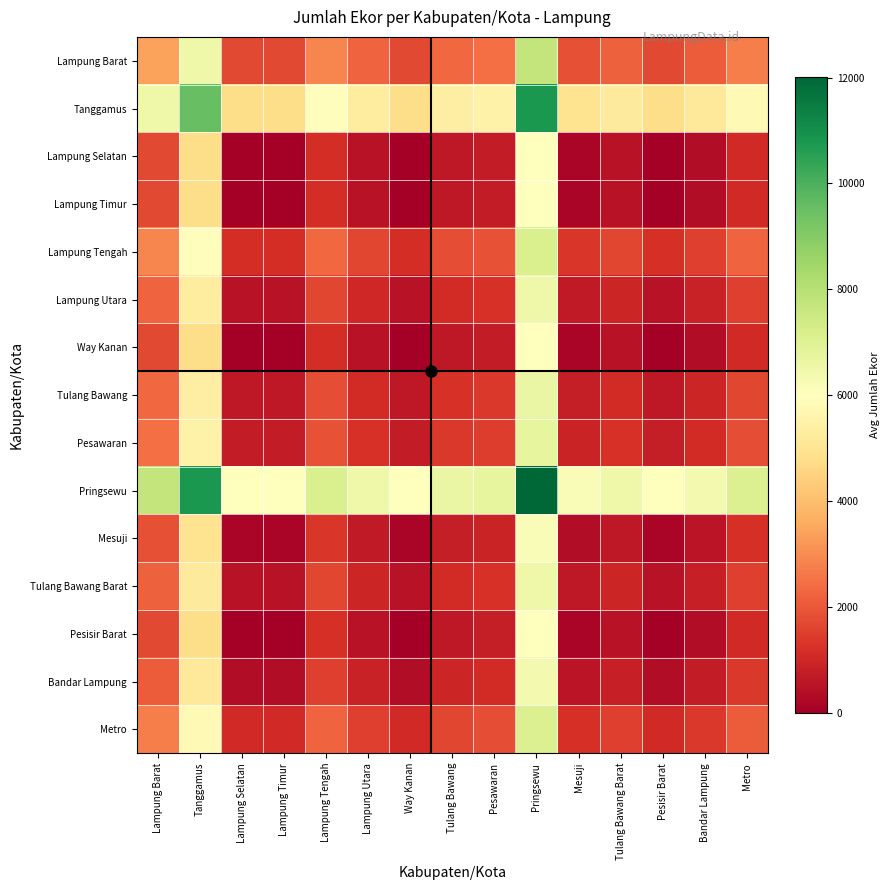

Reading left to right, what are all the values shown in this chart?

Lampung Barat: Lampung Barat=3416.0	Tanggamus=6471.0	Lampung Selatan=1708.0	Lampung Timur=1708.0	Lampung Tengah=2874.5	Lampung Utara=2204.0	Way Kanan=1708.0	Tulang Bawang=2323.0	Pesawaran=2453.5	Pringsewu=7708.5	Mesuji=1874.0	Tulang Bawang Barat=2188.5	Pesisir Barat=1715.5	Bandar Lampung=2066.5	Metro=2749.5
Tanggamus: Lampung Barat=6471.0	Tanggamus=9526.0	Lampung Selatan=4763.0	Lampung Timur=4763.0	Lampung Tengah=5929.5	Lampung Utara=5259.0	Way Kanan=4763.0	Tulang Bawang=5378.0	Pesawaran=5508.5	Pringsewu=10763.5	Mesuji=4929.0	Tulang Bawang Barat=5243.5	Pesisir Barat=4770.5	Bandar Lampung=5121.5	Metro=5804.5
Lampung Selatan: Lampung Barat=1708.0	Tanggamus=4763.0	Lampung Selatan=0.0	Lampung Timur=0.0	Lampung Tengah=1166.5	Lampung Utara=496.0	Way Kanan=0.0	Tulang Bawang=615.0	Pesawaran=745.5	Pringsewu=6000.5	Mesuji=166.0	Tulang Bawang Barat=480.5	Pesisir Barat=7.5	Bandar Lampung=358.5	Metro=1041.5
Lampung Timur: Lampung Barat=1708.0	Tanggamus=4763.0	Lampung Selatan=0.0	Lampung Timur=0.0	Lampung Tengah=1166.5	Lampung Utara=496.0	Way Kanan=0.0	Tulang Bawang=615.0	Pesawaran=745.5	Pringsewu=6000.5	Mesuji=166.0	Tulang Bawang Barat=480.5	Pesisir Barat=7.5	Bandar Lampung=358.5	Metro=1041.5
Lampung Tengah: Lampung Barat=2874.5	Tanggamus=5929.5	Lampung Selatan=1166.5	Lampung Timur=1166.5	Lampung Tengah=2333.0	Lampung Utara=1662.5	Way Kanan=1166.5	Tulang Bawang=1781.5	Pesawaran=1912.0	Pringsewu=7167.0	Mesuji=1332.5	Tulang Bawang Barat=1647.0	Pesisir Barat=1174.0	Bandar Lampung=1525.0	Metro=2208.0
Lampung Utara: Lampung Barat=2204.0	Tanggamus=5259.0	Lampung Selatan=496.0	Lampung Timur=496.0	Lampung Tengah=1662.5	Lampung Utara=992.0	Way Kanan=496.0	Tulang Bawang=1111.0	Pesawaran=1241.5	Pringsewu=6496.5	Mesuji=662.0	Tulang Bawang Barat=976.5	Pesisir Barat=503.5	Bandar Lampung=854.5	Metro=1537.5
Way Kanan: Lampung Barat=1708.0	Tanggamus=4763.0	Lampung Selatan=0.0	Lampung Timur=0.0	Lampung Tengah=1166.5	Lampung Utara=496.0	Way Kanan=0.0	Tulang Bawang=615.0	Pesawaran=745.5	Pringsewu=6000.5	Mesuji=166.0	Tulang Bawang Barat=480.5	Pesisir Barat=7.5	Bandar Lampung=358.5	Metro=1041.5
Tulang Bawang: Lampung Barat=2323.0	Tanggamus=5378.0	Lampung Selatan=615.0	Lampung Timur=615.0	Lampung Tengah=1781.5	Lampung Utara=1111.0	Way Kanan=615.0	Tulang Bawang=1230.0	Pesawaran=1360.5	Pringsewu=6615.5	Mesuji=781.0	Tulang Bawang Barat=1095.5	Pesisir Barat=622.5	Bandar Lampung=973.5	Metro=1656.5
Pesawaran: Lampung Barat=2453.5	Tanggamus=5508.5	Lampung Selatan=745.5	Lampung Timur=745.5	Lampung Tengah=1912.0	Lampung Utara=1241.5	Way Kanan=745.5	Tulang Bawang=1360.5	Pesawaran=1491.0	Pringsewu=6746.0	Mesuji=911.5	Tulang Bawang Barat=1226.0	Pesisir Barat=753.0	Bandar Lampung=1104.0	Metro=1787.0
Pringsewu: Lampung Barat=7708.5	Tanggamus=10763.5	Lampung Selatan=6000.5	Lampung Timur=6000.5	Lampung Tengah=7167.0	Lampung Utara=6496.5	Way Kanan=6000.5	Tulang Bawang=6615.5	Pesawaran=6746.0	Pringsewu=12001.0	Mesuji=6166.5	Tulang Bawang Barat=6481.0	Pesisir Barat=6008.0	Bandar Lampung=6359.0	Metro=7042.0
Mesuji: Lampung Barat=1874.0	Tanggamus=4929.0	Lampung Selatan=166.0	Lampung Timur=166.0	Lampung Tengah=1332.5	Lampung Utara=662.0	Way Kanan=166.0	Tulang Bawang=781.0	Pesawaran=911.5	Pringsewu=6166.5	Mesuji=332.0	Tulang Bawang Barat=646.5	Pesisir Barat=173.5	Bandar Lampung=524.5	Metro=1207.5
Tulang Bawang Barat: Lampung Barat=2188.5	Tanggamus=5243.5	Lampung Selatan=480.5	Lampung Timur=480.5	Lampung Tengah=1647.0	Lampung Utara=976.5	Way Kanan=480.5	Tulang Bawang=1095.5	Pesawaran=1226.0	Pringsewu=6481.0	Mesuji=646.5	Tulang Bawang Barat=961.0	Pesisir Barat=488.0	Bandar Lampung=839.0	Metro=1522.0
Pesisir Barat: Lampung Barat=1715.5	Tanggamus=4770.5	Lampung Selatan=7.5	Lampung Timur=7.5	Lampung Tengah=1174.0	Lampung Utara=503.5	Way Kanan=7.5	Tulang Bawang=622.5	Pesawaran=753.0	Pringsewu=6008.0	Mesuji=173.5	Tulang Bawang Barat=488.0	Pesisir Barat=15.0	Bandar Lampung=366.0	Metro=1049.0
Bandar Lampung: Lampung Barat=2066.5	Tanggamus=5121.5	Lampung Selatan=358.5	Lampung Timur=358.5	Lampung Tengah=1525.0	Lampung Utara=854.5	Way Kanan=358.5	Tulang Bawang=973.5	Pesawaran=1104.0	Pringsewu=6359.0	Mesuji=524.5	Tulang Bawang Barat=839.0	Pesisir Barat=366.0	Bandar Lampung=717.0	Metro=1400.0
Metro: Lampung Barat=2749.5	Tanggamus=5804.5	Lampung Selatan=1041.5	Lampung Timur=1041.5	Lampung Tengah=2208.0	Lampung Utara=1537.5	Way Kanan=1041.5	Tulang Bawang=1656.5	Pesawaran=1787.0	Pringsewu=7042.0	Mesuji=1207.5	Tulang Bawang Barat=1522.0	Pesisir Barat=1049.0	Bandar Lampung=1400.0	Metro=2083.0